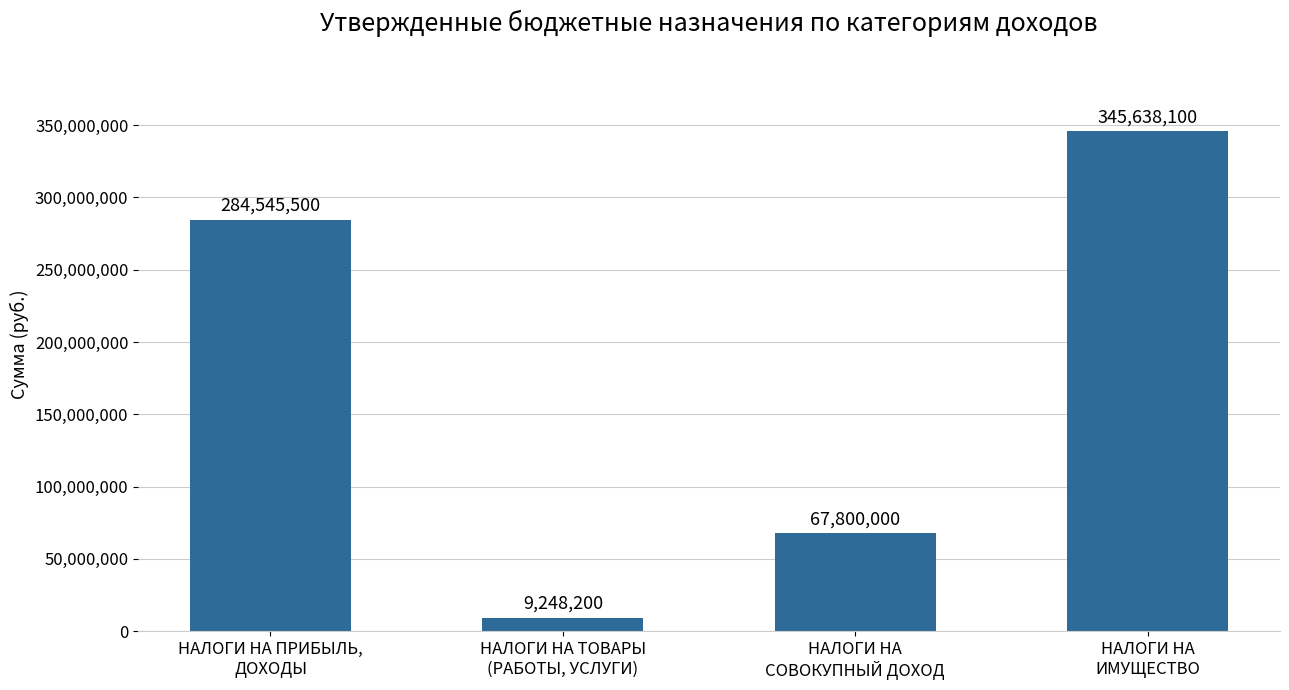

Does the chart contain stacked bars?

No